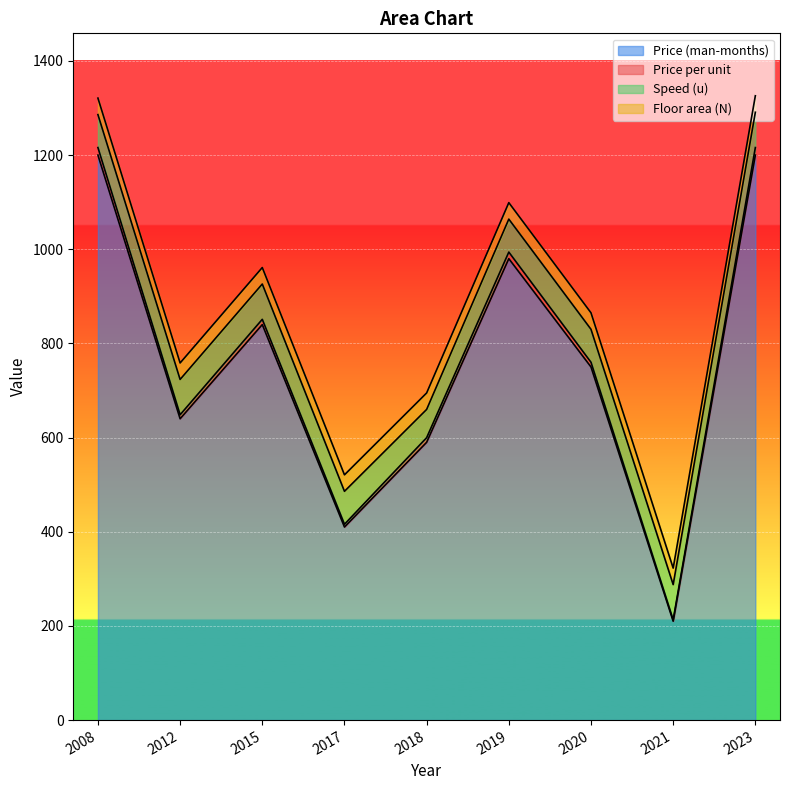

Where is Price (man-months) nearest to the value 705?

2020